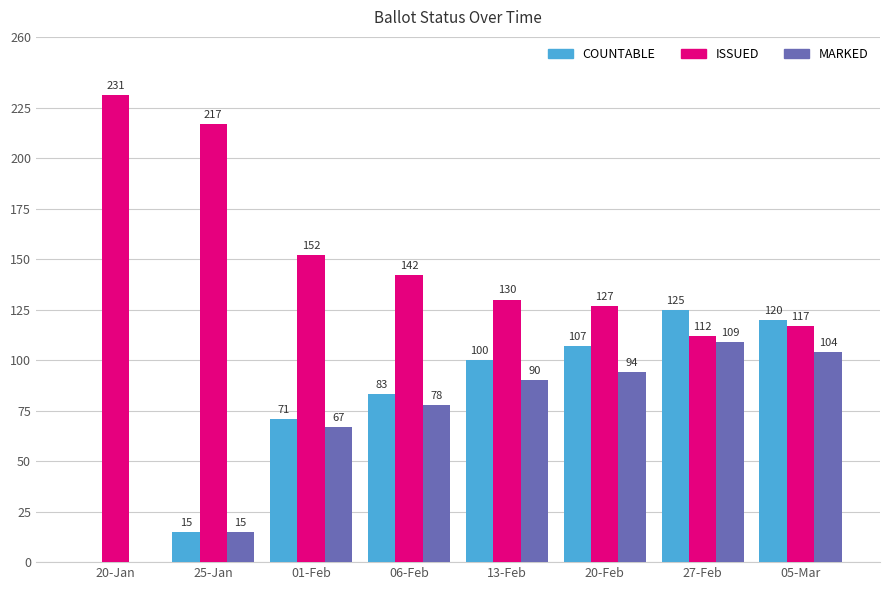

What is the total value across all series at 20-Jan?

231